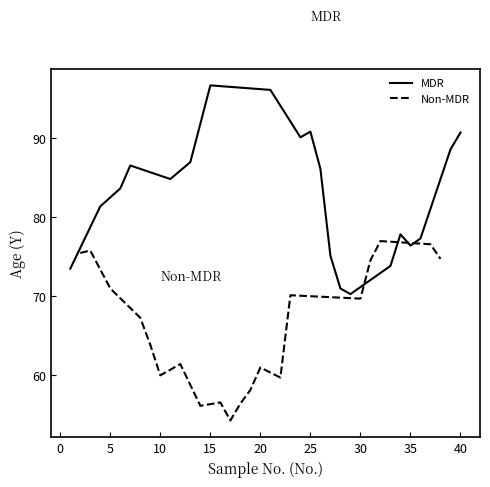

What is the difference between the second highest and second lowest values in the MDR series?

25.1